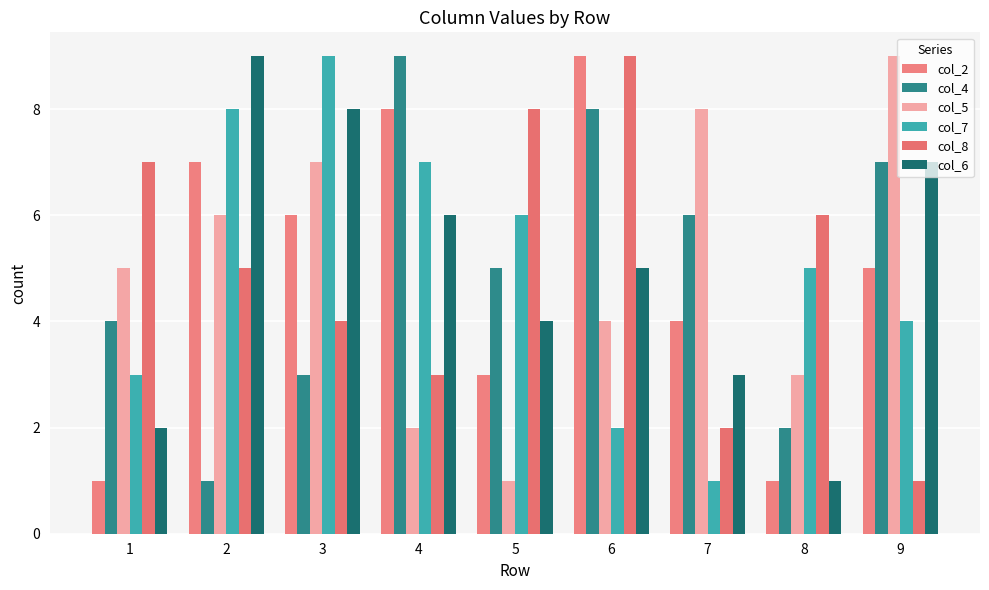

List the labels in order of col_2 value, largest first.

6, 4, 2, 3, 9, 7, 5, 1, 8